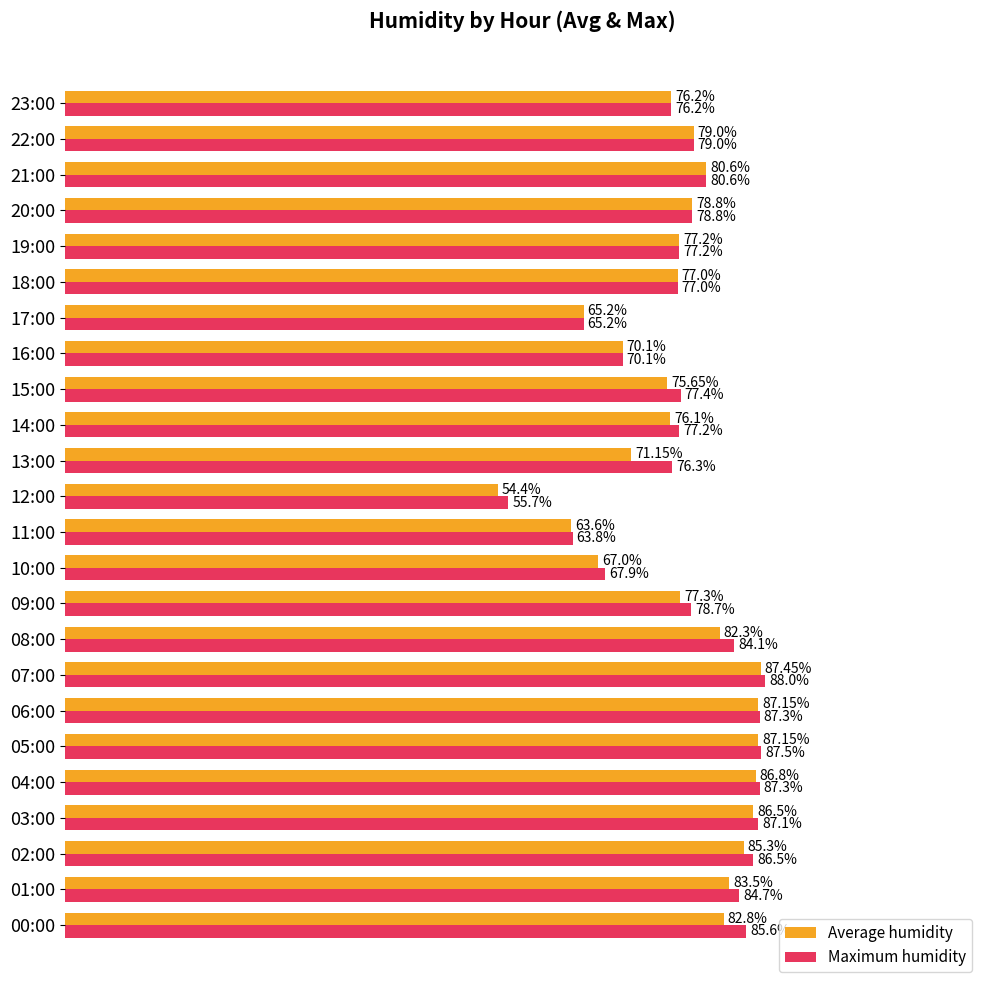

What are all the series names shown in the legend?

Average humidity, Maximum humidity